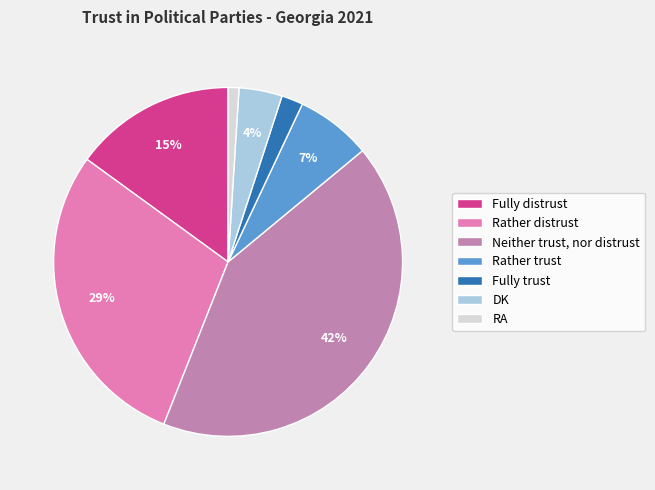

To the nearest percent, what is the difference between the largest and smallest slice percentages?

41%